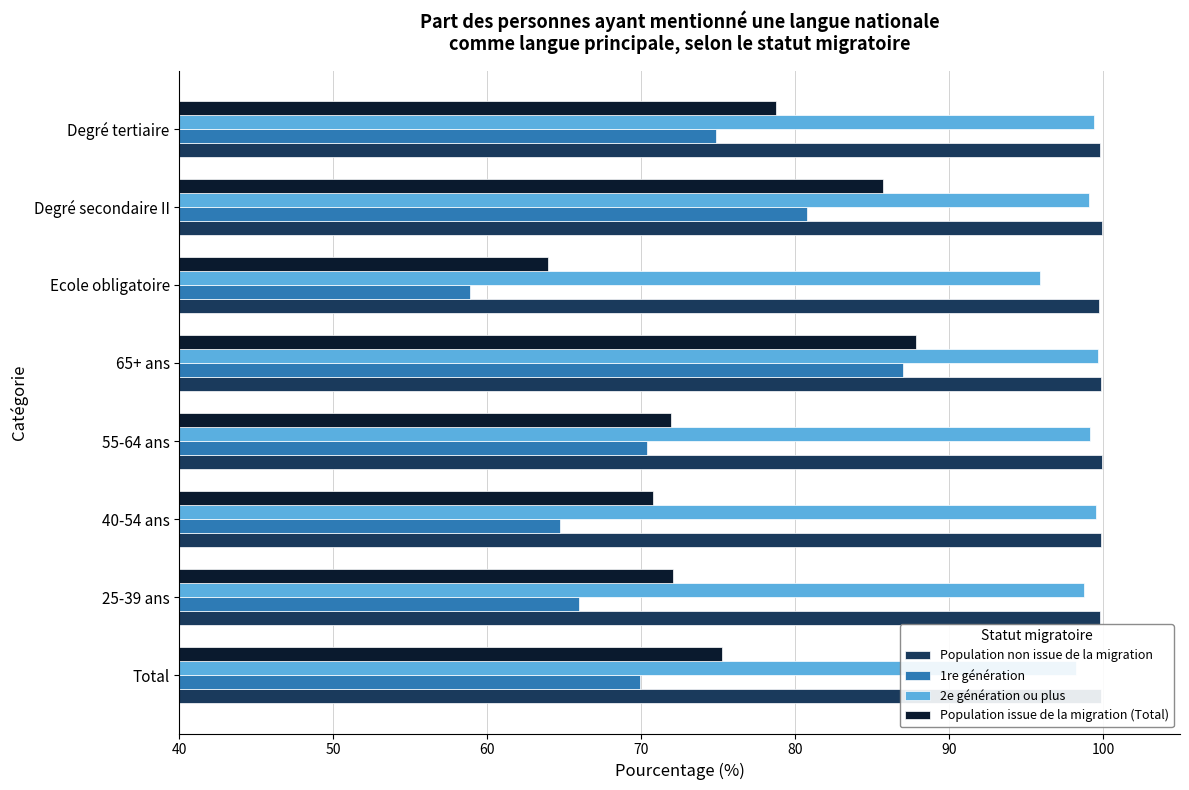

True or false: Population non issue de la migration has a value of 149.2 at Total.

False